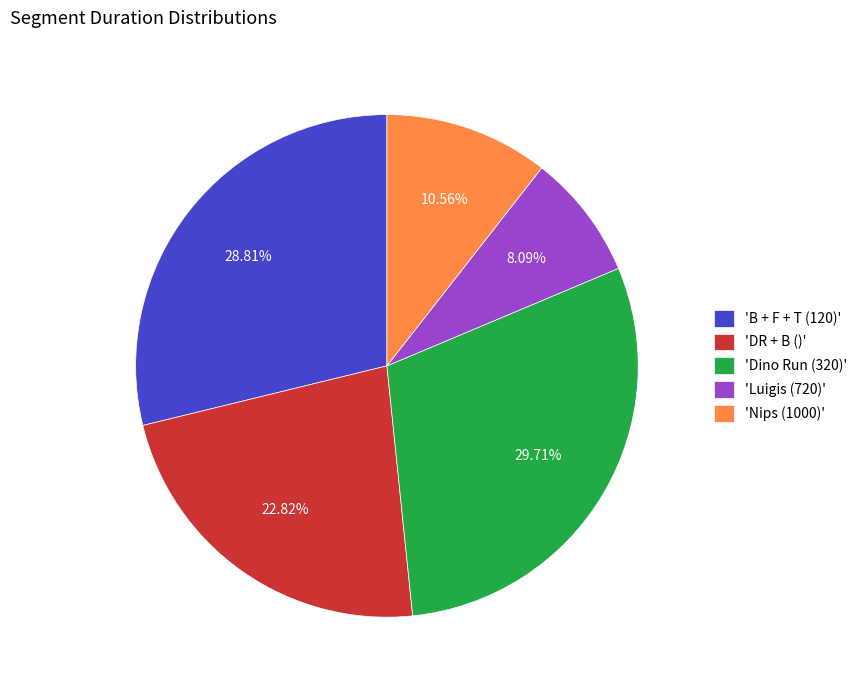

Is the sum of 'Luigis (720)' and 'B + F + T (120)' greater than half?

No